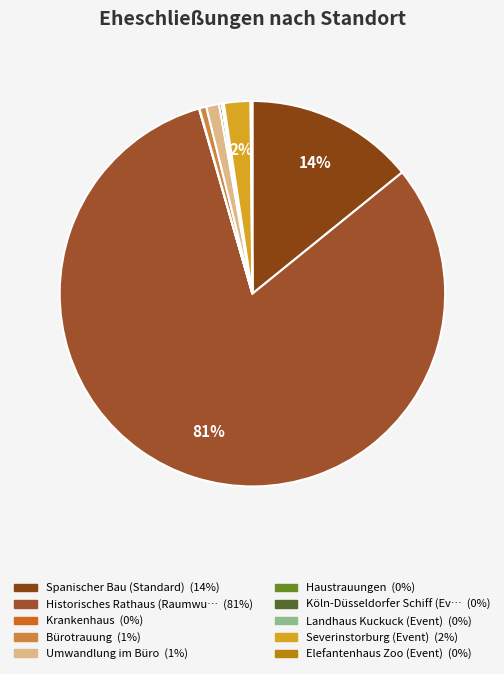

What is the largest slice in the pie chart?

Historisches Rathaus (Raumwunsch)